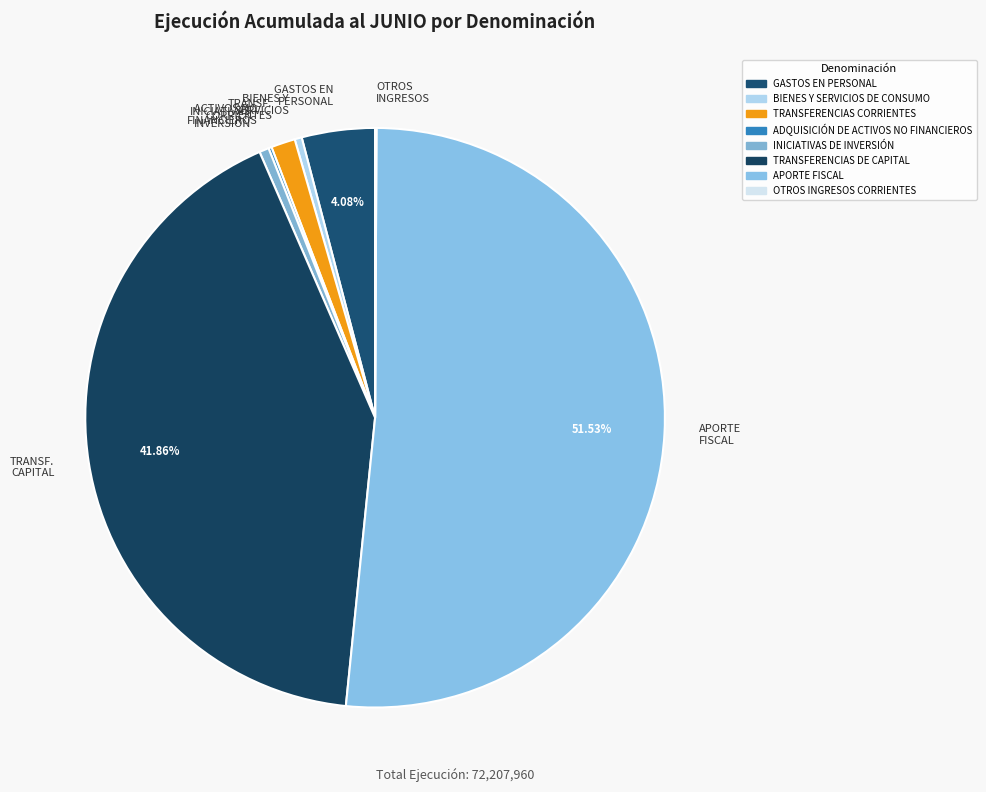

What is the majority slice?

APORTE FISCAL